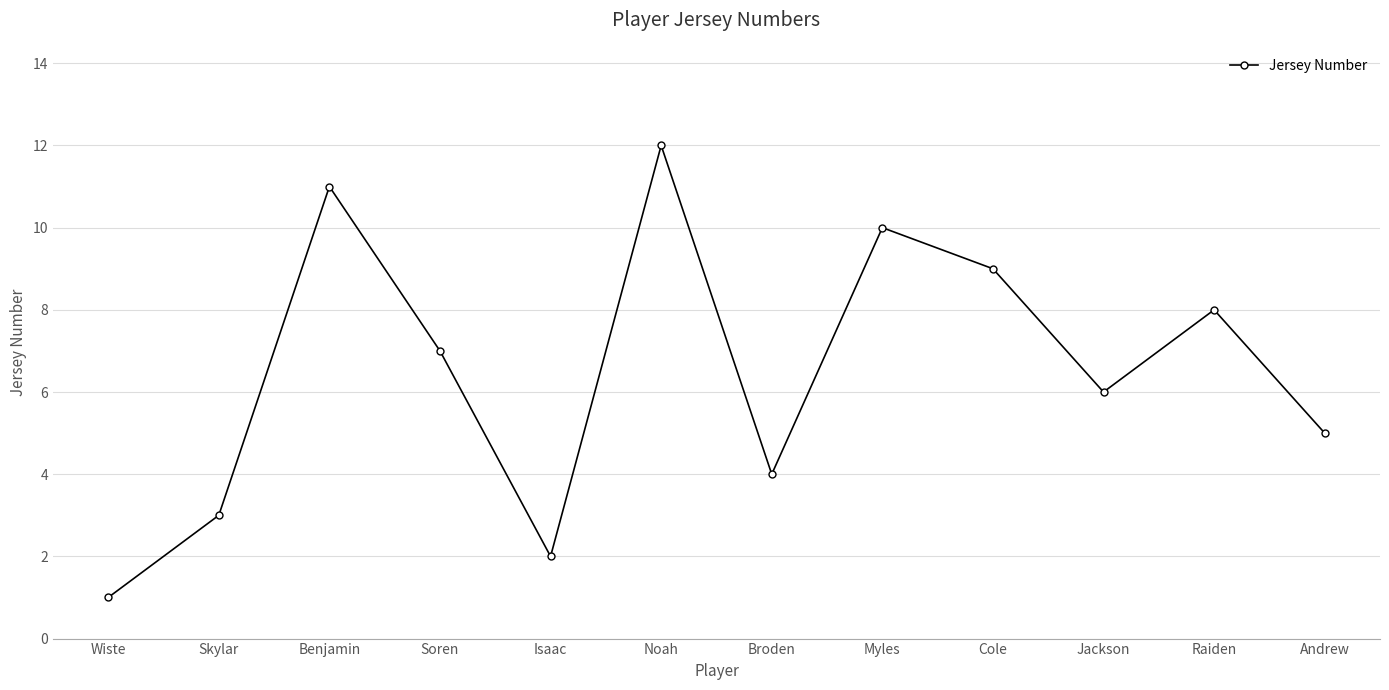

The value at Myles is 5. True or false?

False